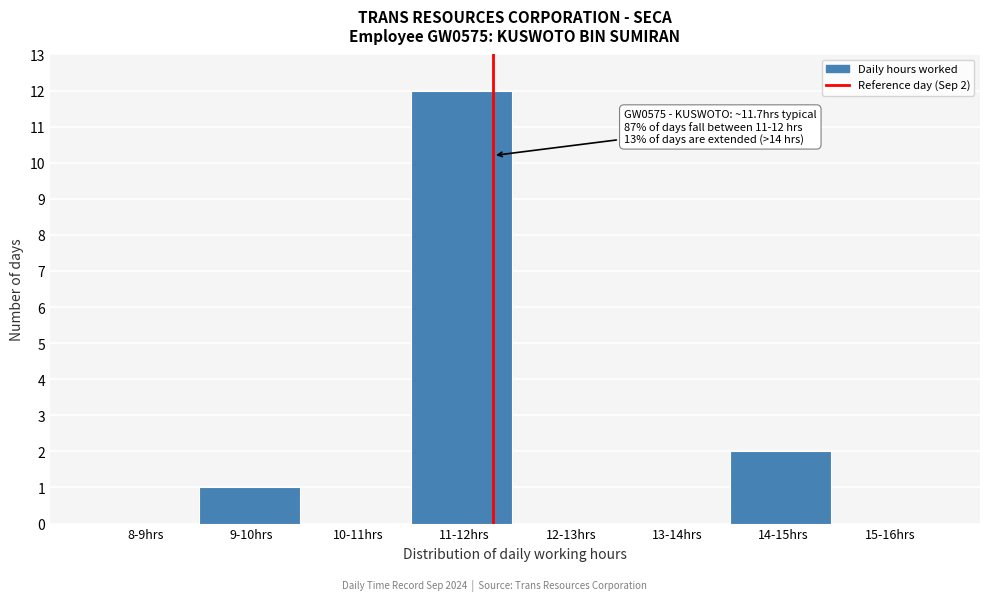

Reading left to right, extract all data points from this chart.

8-9hrs=0	9-10hrs=1	10-11hrs=0	11-12hrs=12	12-13hrs=0	13-14hrs=0	14-15hrs=2	15-16hrs=0